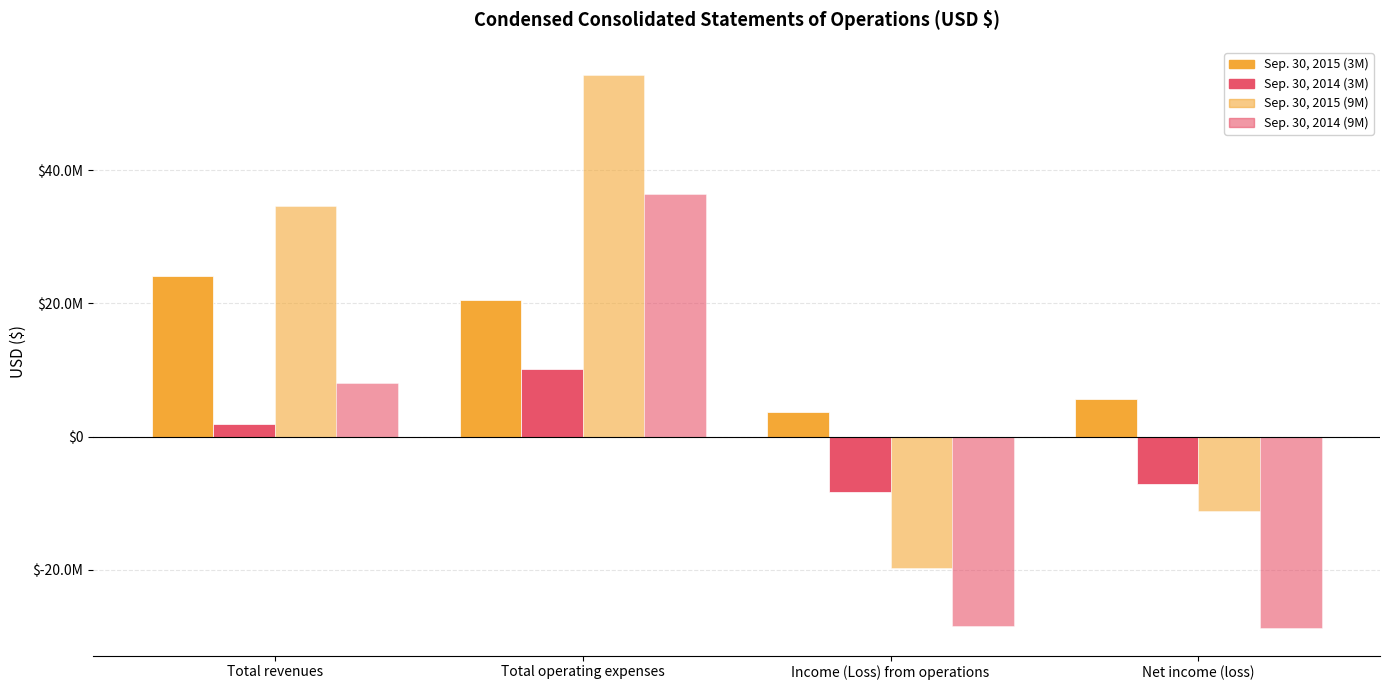

What is the difference between the maximum and minimum values in the Sep. 30, 2015 (3M) series?

20452817